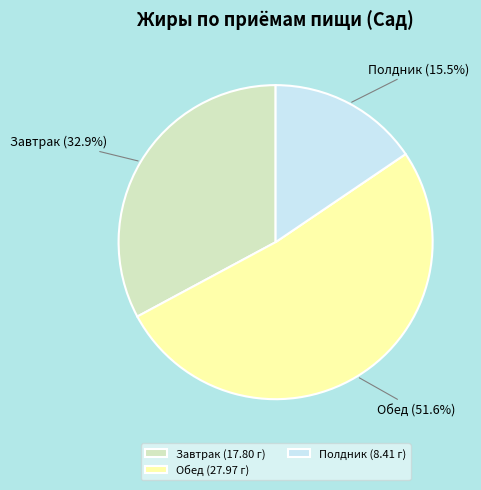

Between Полдник and Обед, which is larger?

Обед